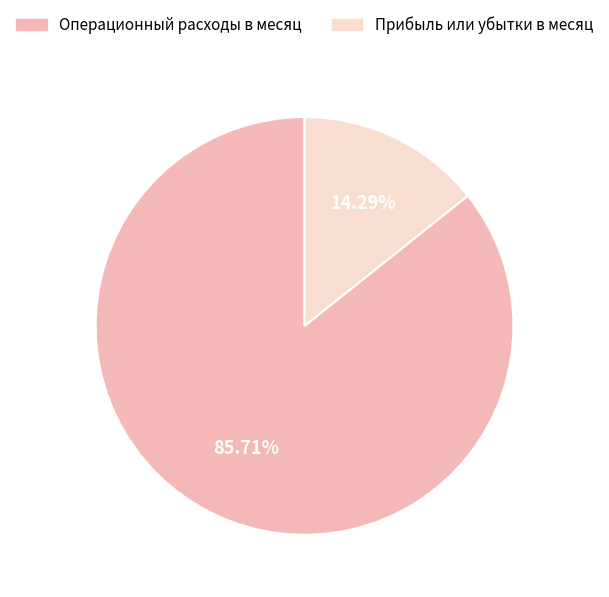

What portion of the pie excludes Прибыль или убытки в месяц?

85.7%